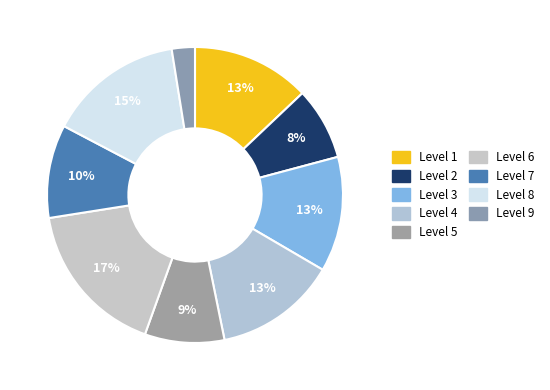

How many segments does this pie chart have?

9